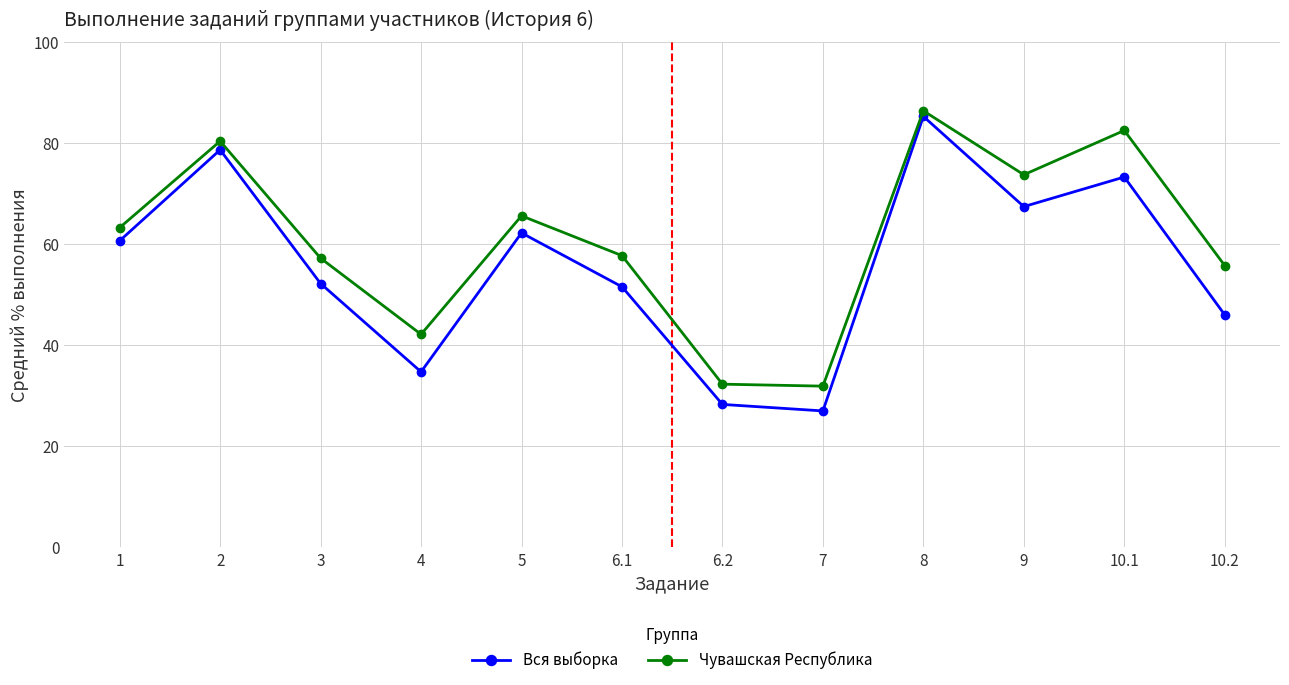

What is the difference between the maximum and minimum values in the Чувашская Республика series?

54.5